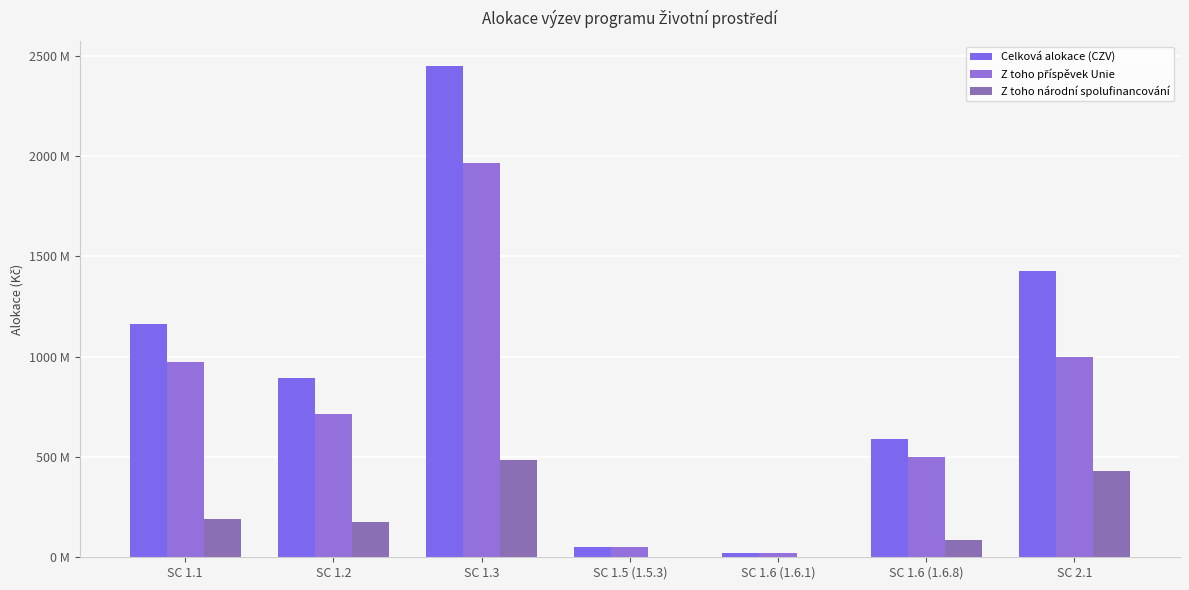

Are the bars grouped side by side (vs. stacked)?

Yes